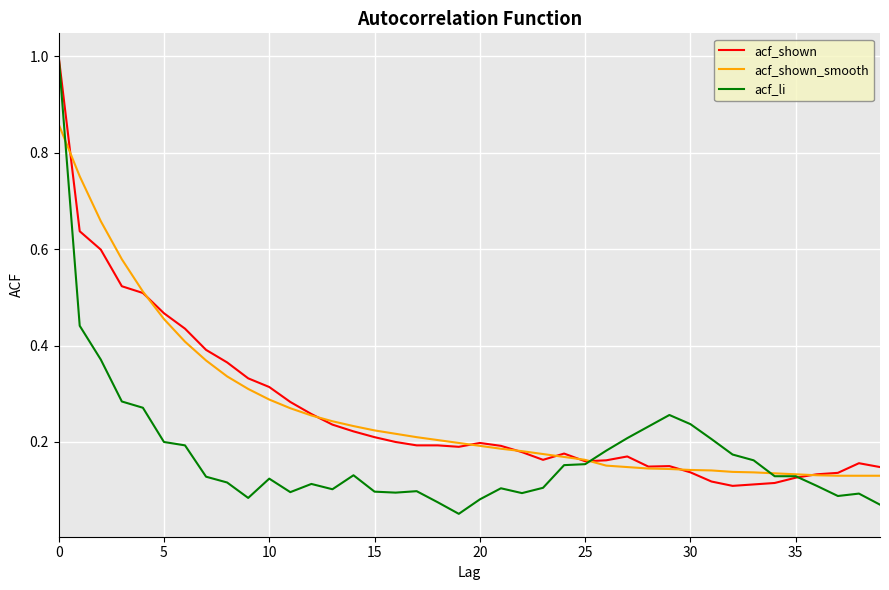

What is the maximum value for acf_li?

1.0